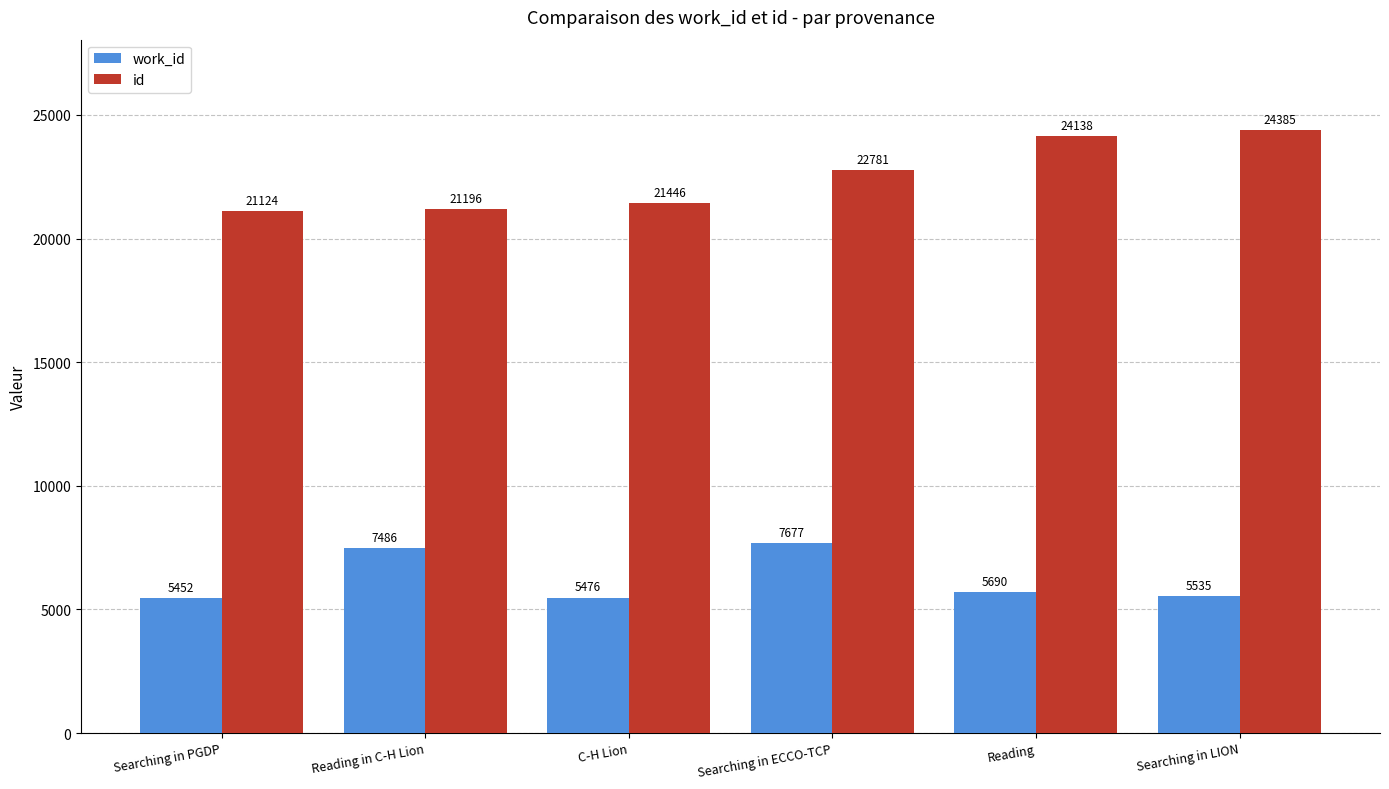

Which label corresponds to the largest value in the chart?

Searching in LION